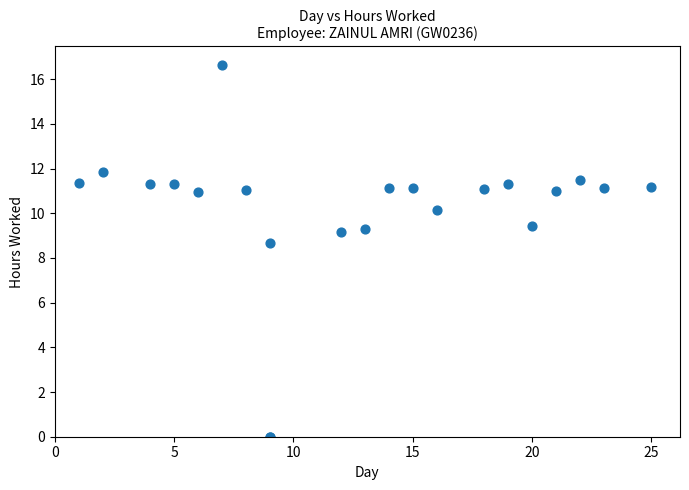

What Y value in the scatter plot is closest to 8?

8.7